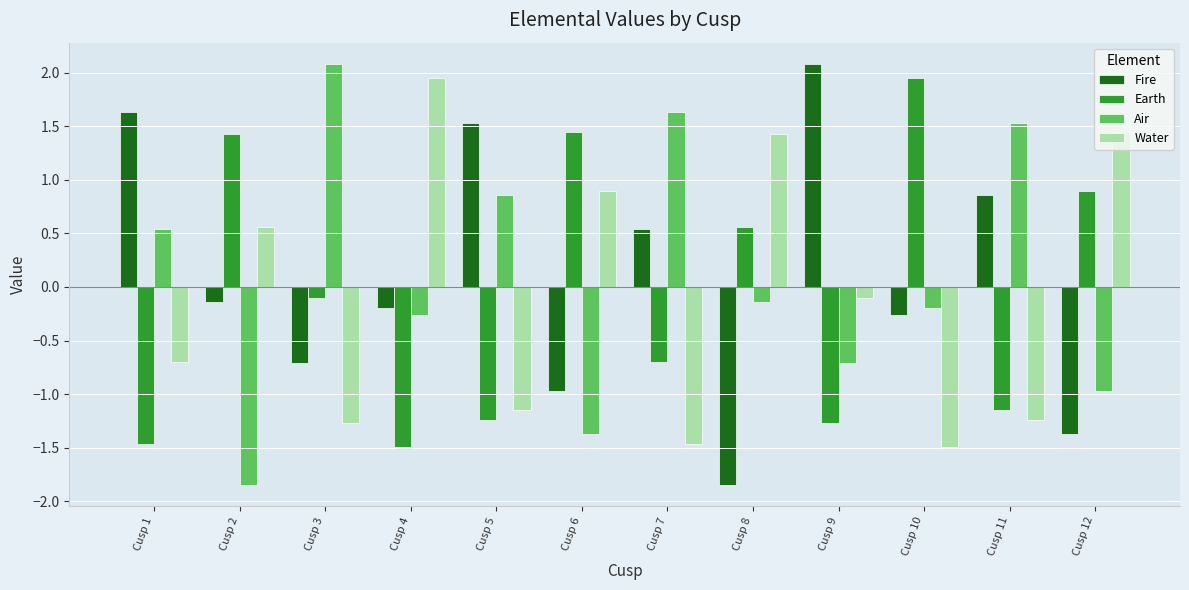

What is the difference between the Water values at Cusp 4 and Cusp 11?

3.2